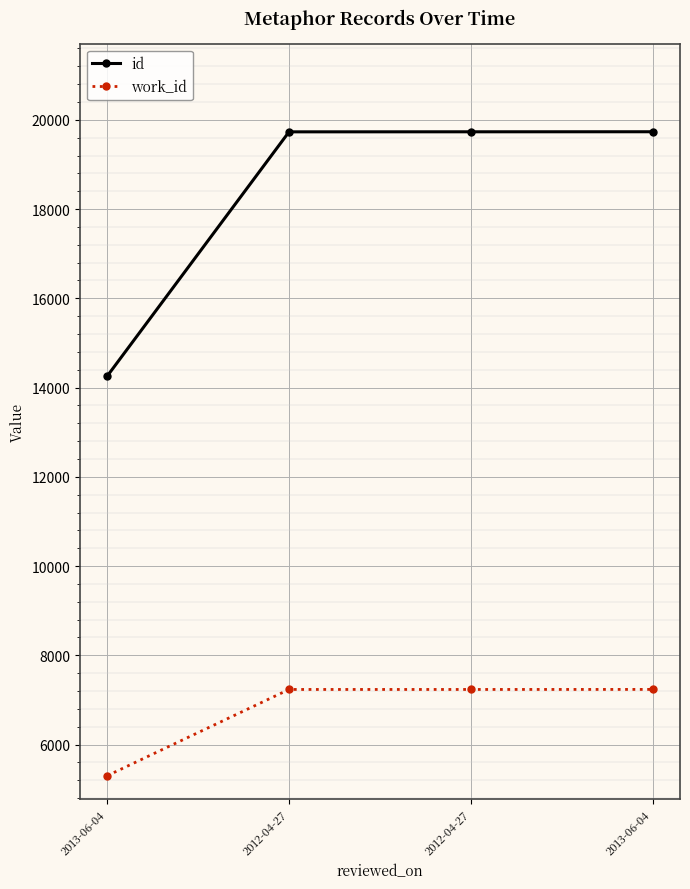

At which label does id reach its minimum?

2013-06-04